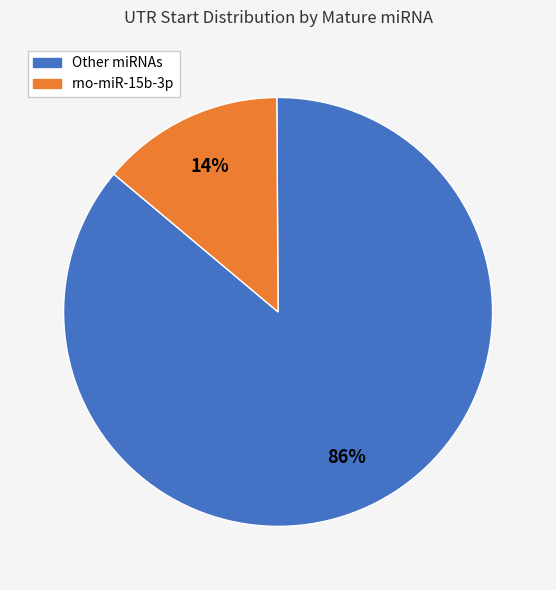

Is there a majority slice in this chart?

Yes